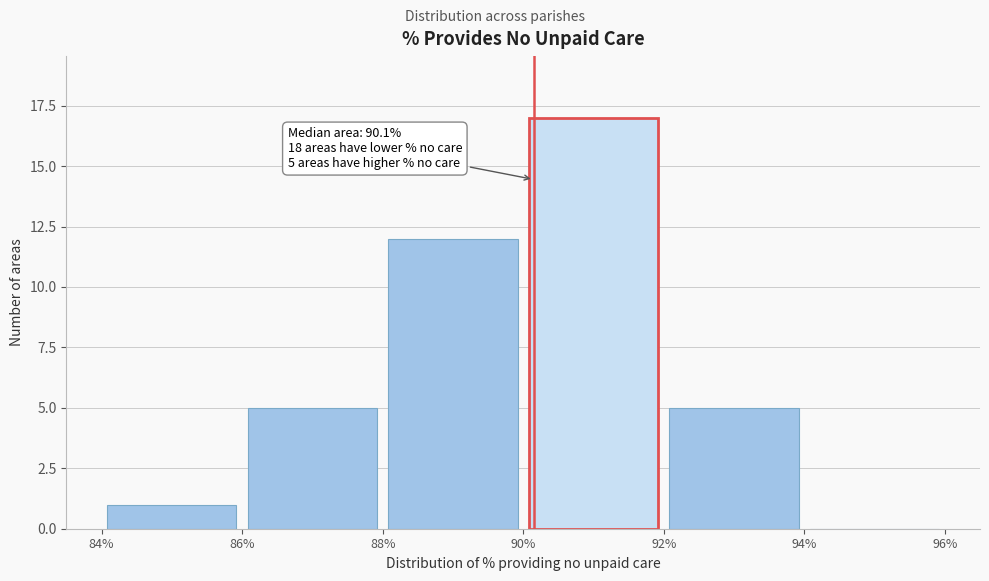

Which range on the x-axis has the tallest bar?

90% to 92%